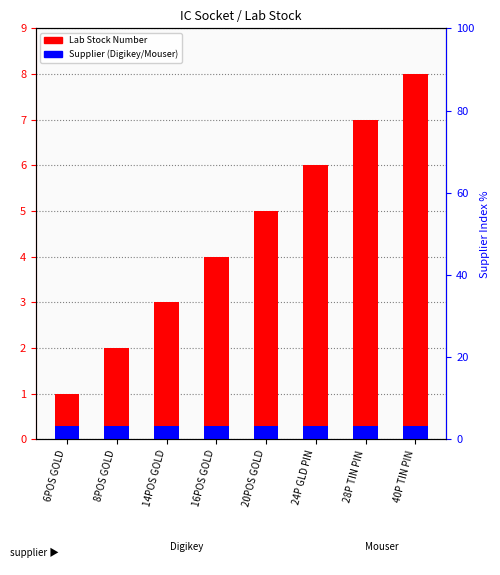

What is the average value of the Supplier (Digikey/Mouser) series?

0.3